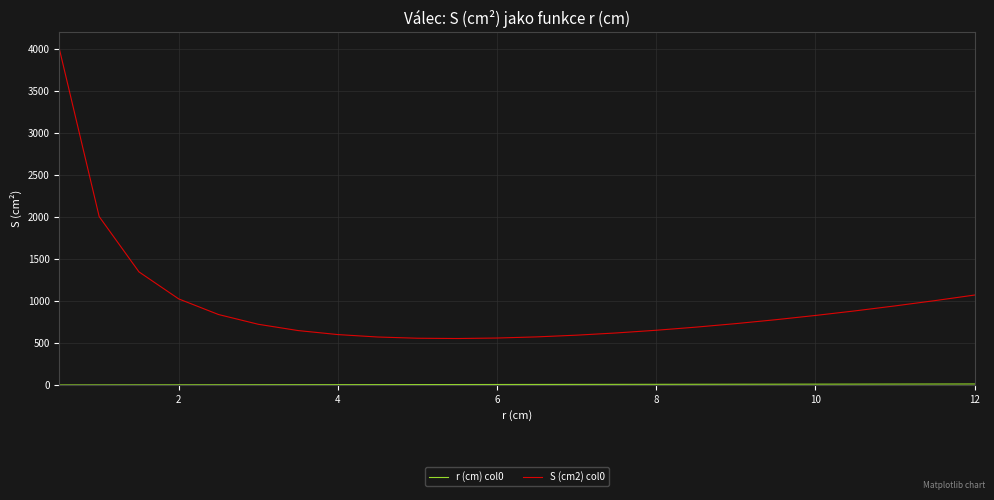

Is this an area chart (filled region under the line)?

No